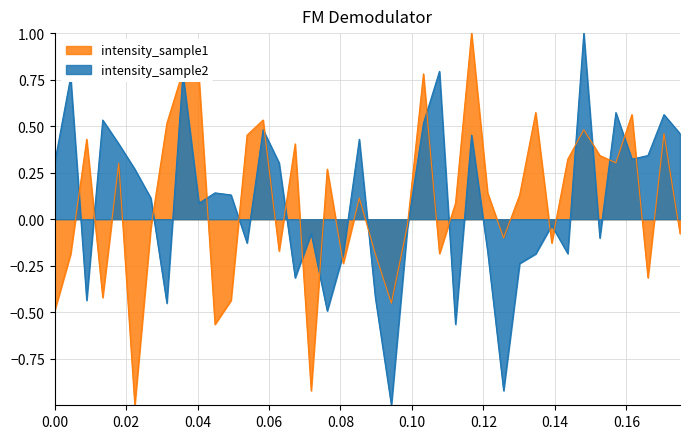

Reading left to right, what are all the values shown in this chart?

intensity_sample1: -0.5	-0.2	0.4	-0.4	0.3	-1.0	-0.0	0.5	0.8	0.8	-0.6	-0.4	0.5	0.5	-0.2	0.4	-0.9	0.3	-0.2	0.1	-0.2	-0.5	-0.0	0.8	-0.2	0.1	1.0	0.1	-0.1	0.1	0.6	-0.1	0.3	0.5	0.3	0.3	0.6	-0.3	0.5	-0.1
intensity_sample2: 0.3	0.8	-0.4	0.5	0.4	0.3	0.1	-0.5	0.8	0.1	0.1	0.1	-0.1	0.5	0.3	-0.3	-0.1	-0.5	-0.2	0.4	-0.4	-1.0	-0.0	0.5	0.8	-0.6	0.5	-0.2	-0.9	-0.2	-0.2	-0.0	-0.2	1.0	-0.1	0.6	0.3	0.3	0.6	0.5